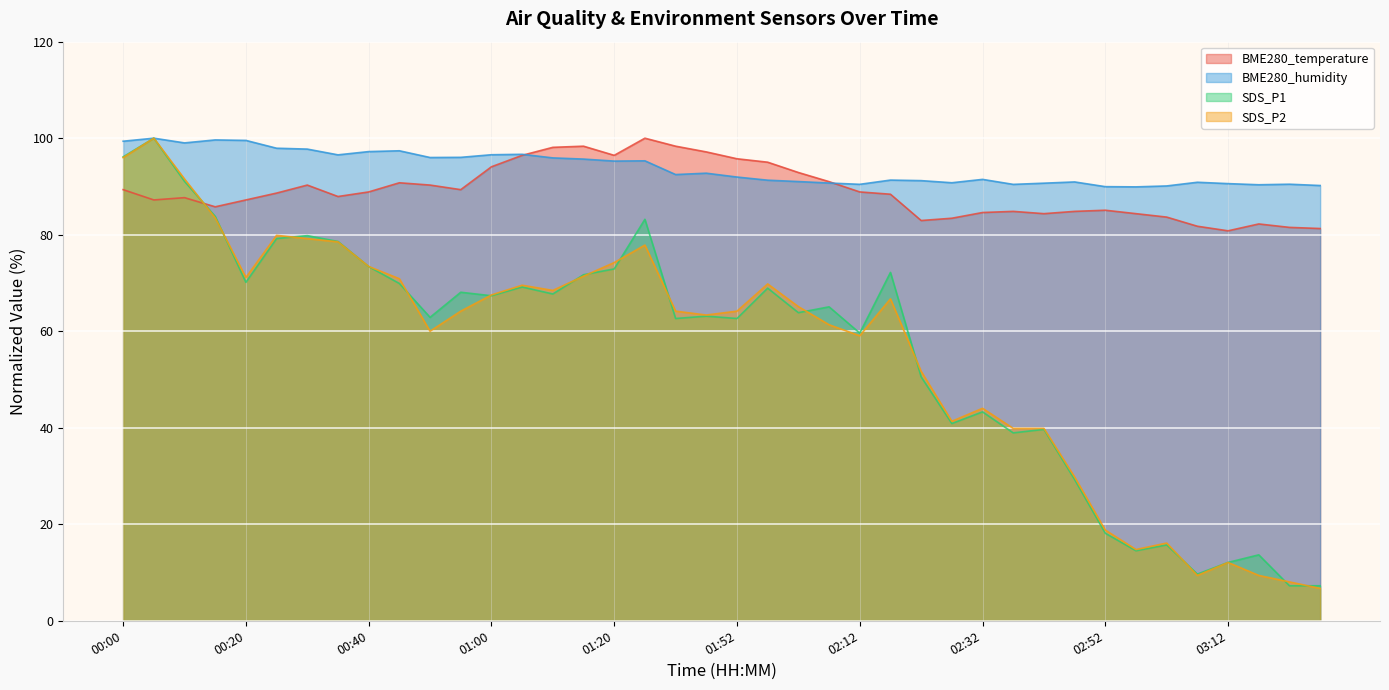

The SDS_P2 series shows 39.9 at 02:37. True or false?

True